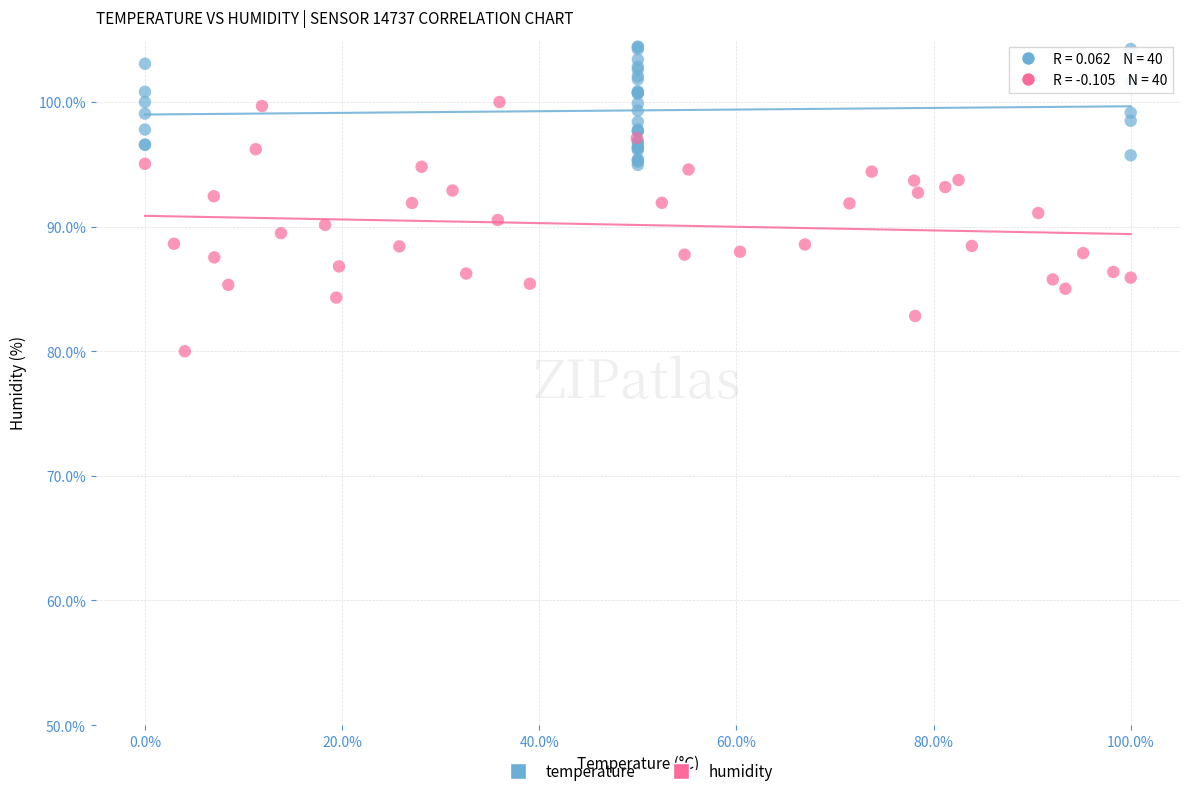

Which series contains the highest Y value?

temperature